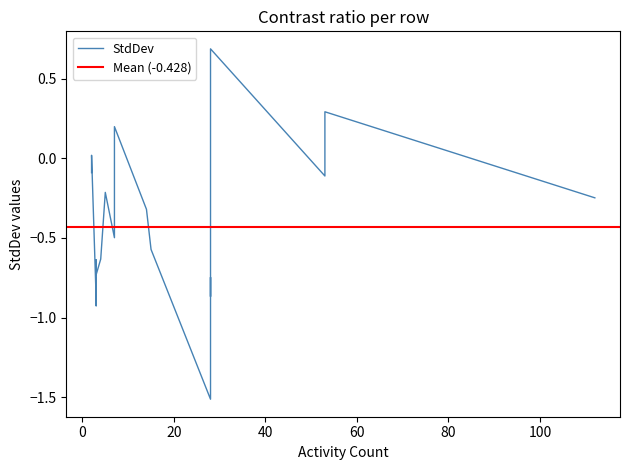

What is the change in value from 6 to 7?

-0.7